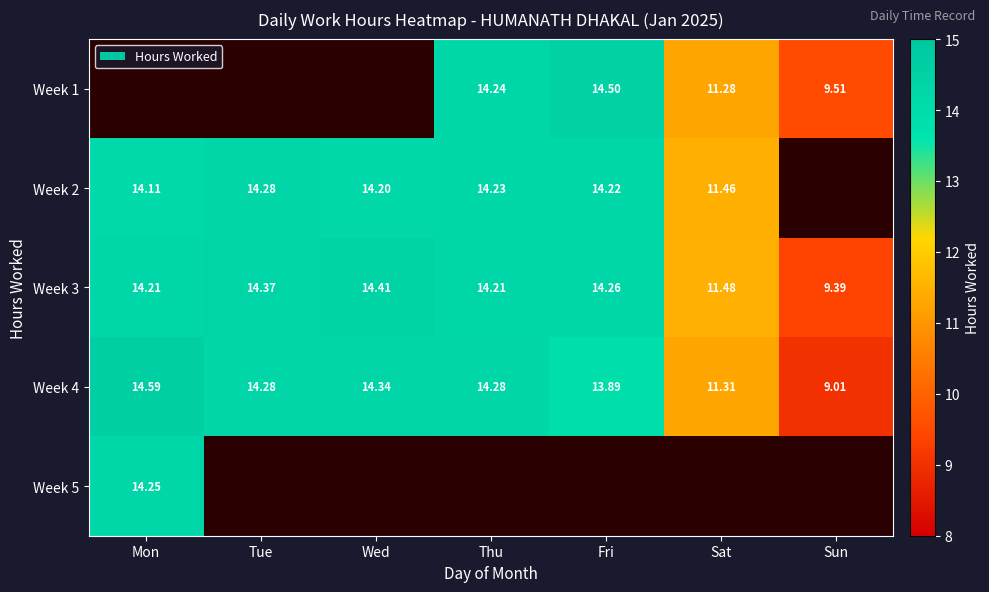

The value of Week 3 at Fri is 6.2. True or false?

False